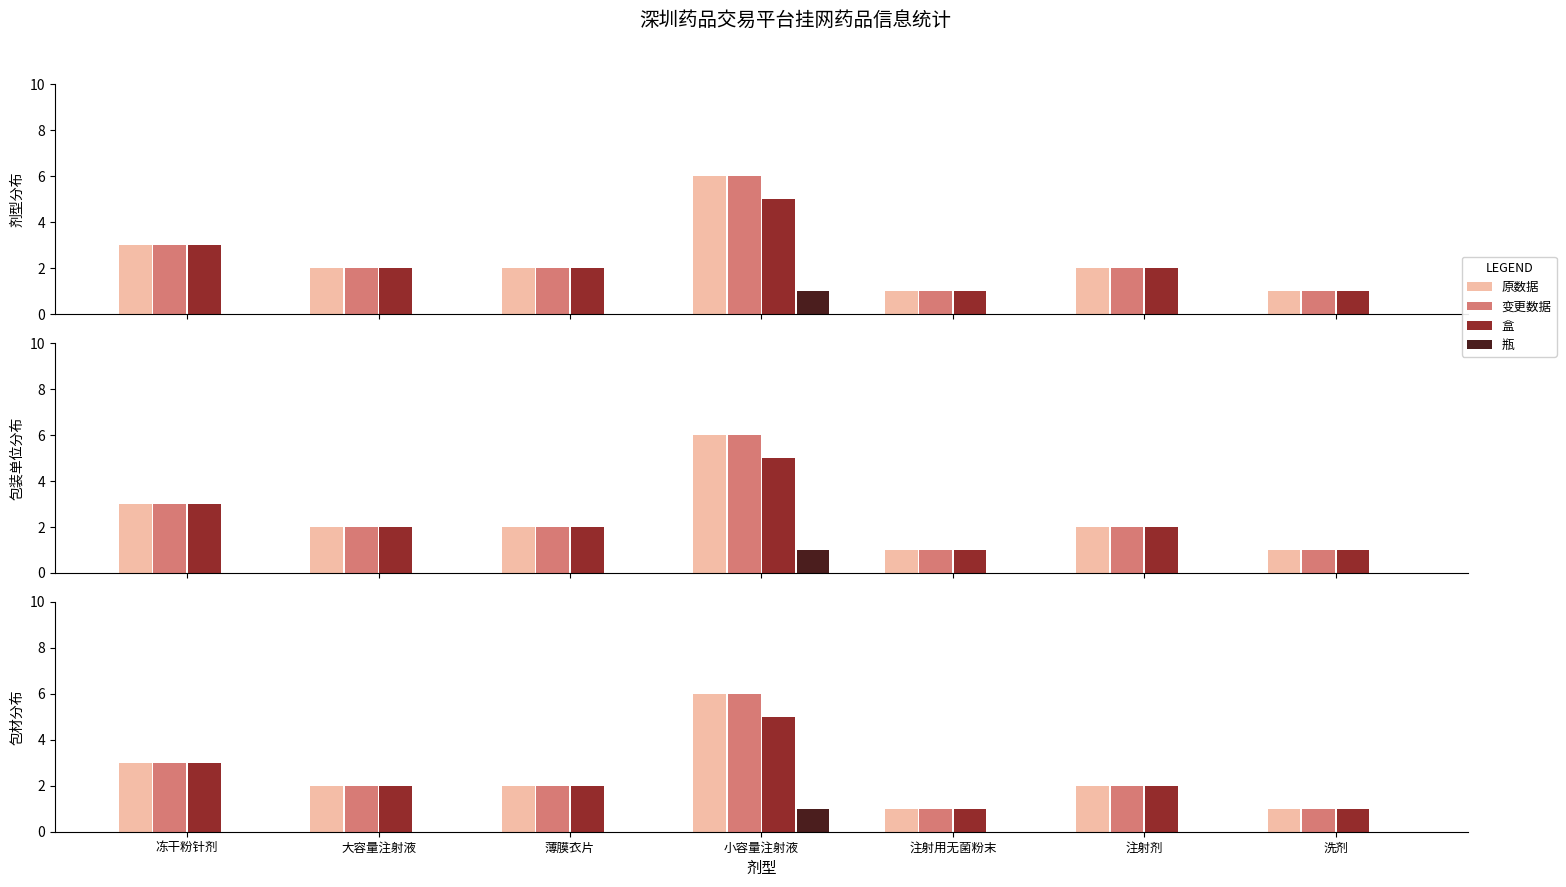

Reading left to right, transcribe all the data shown in this chart.

原数据: 冻干粉针剂=3	大容量注射液=2	薄膜衣片=2	小容量注射液=6	注射用无菌粉末=1	注射剂=2	洗剂=1
变更数据: 冻干粉针剂=3	大容量注射液=2	薄膜衣片=2	小容量注射液=6	注射用无菌粉末=1	注射剂=2	洗剂=1
盒: 冻干粉针剂=3	大容量注射液=2	薄膜衣片=2	小容量注射液=5	注射用无菌粉末=1	注射剂=2	洗剂=1
瓶: 冻干粉针剂=0	大容量注射液=0	薄膜衣片=0	小容量注射液=1	注射用无菌粉末=0	注射剂=0	洗剂=0